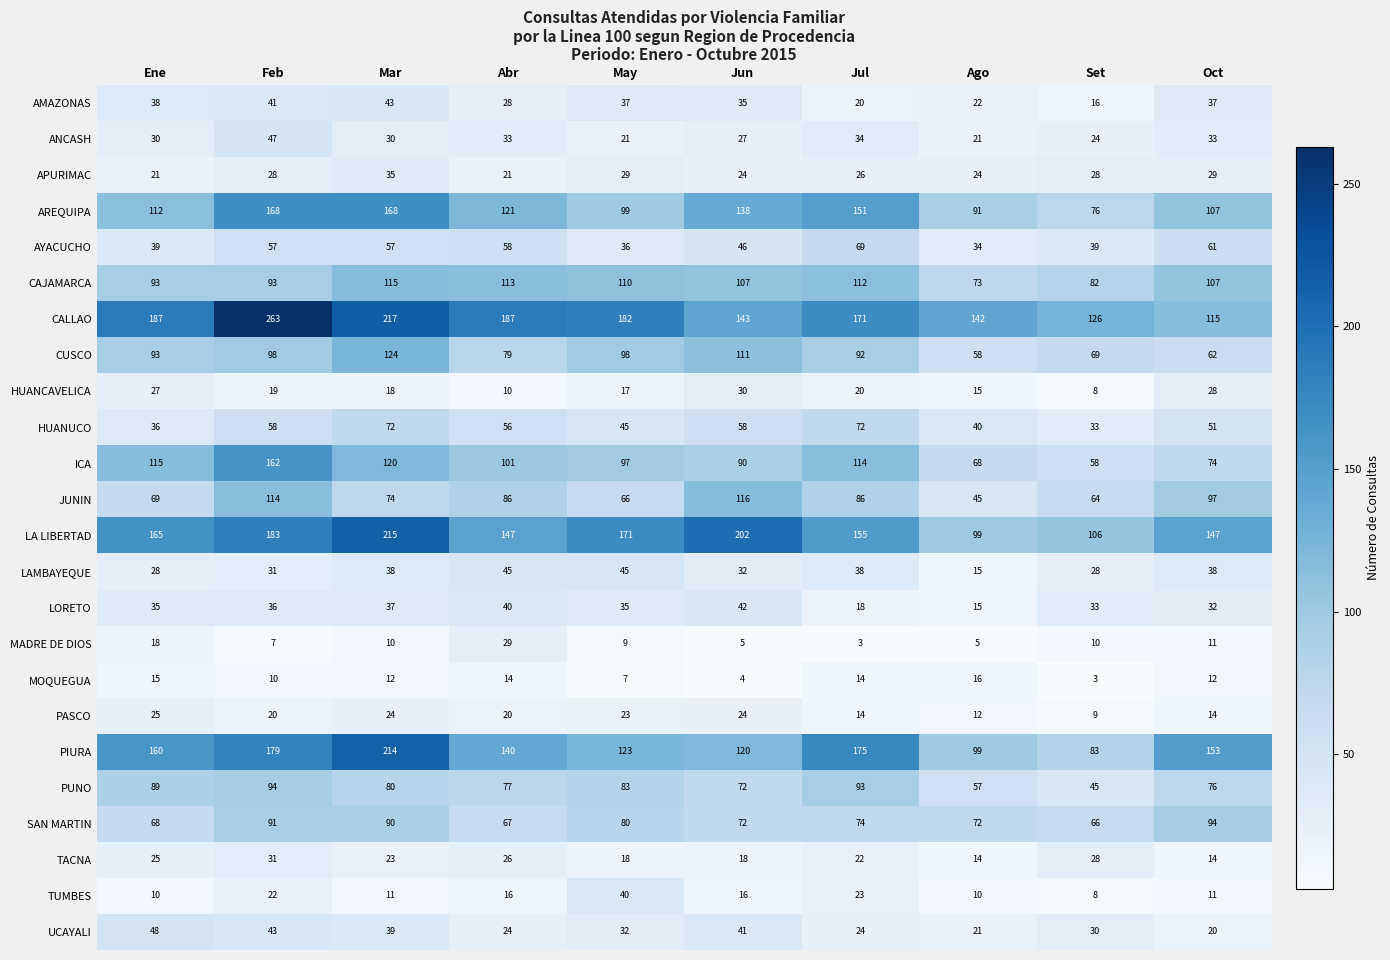

What is the difference between the maximum and second lowest values in the TUMBES series?

30